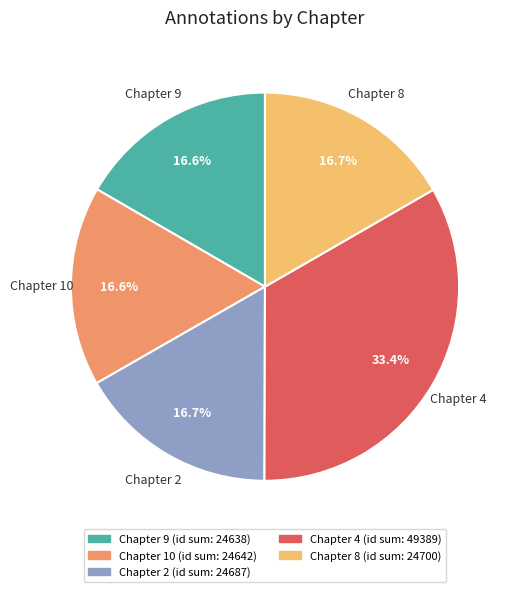

To the nearest percent, what is the combined percentage of Chapter 4 and Chapter 8?

50%